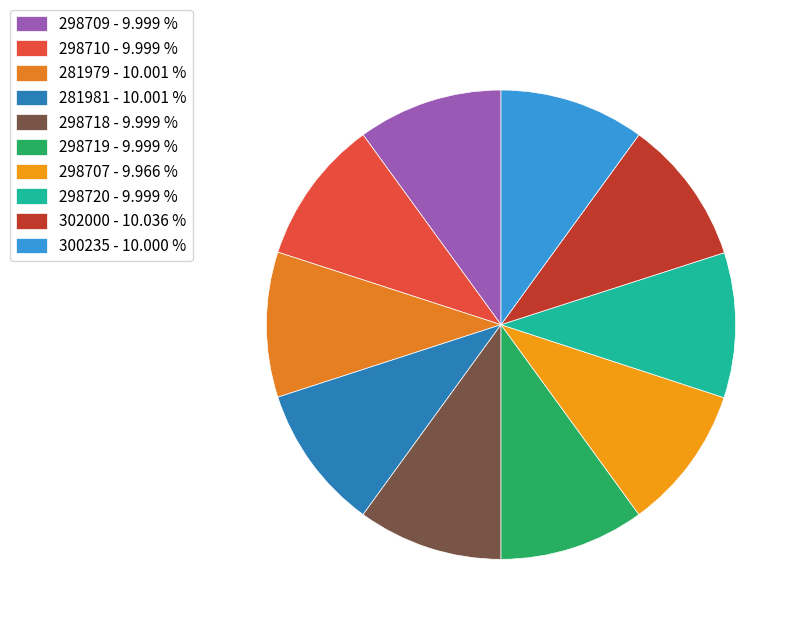

What percentage do 281979 and 302000 together represent?

20.0%